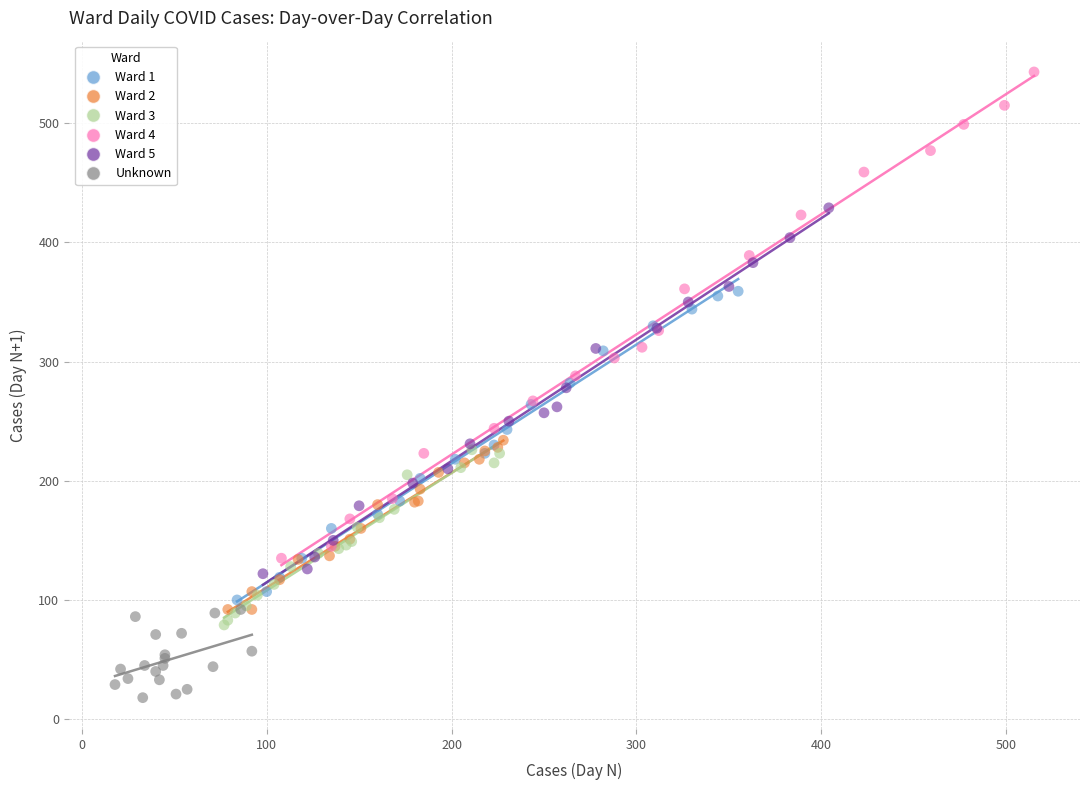

Which series reaches the minimum Y coordinate?

Unknown